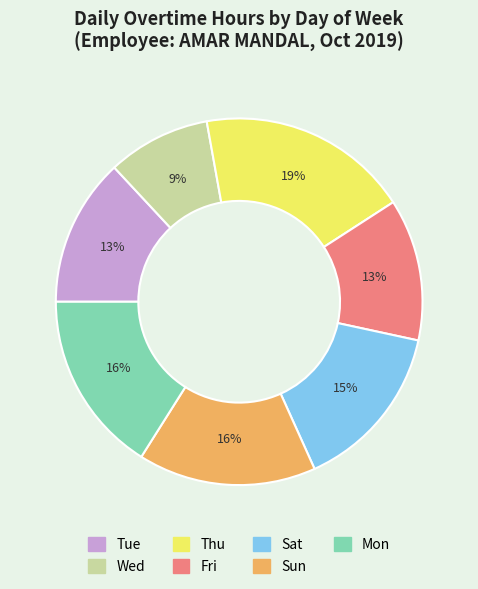

Combined, do Thu and Tue account for over 50%?

No